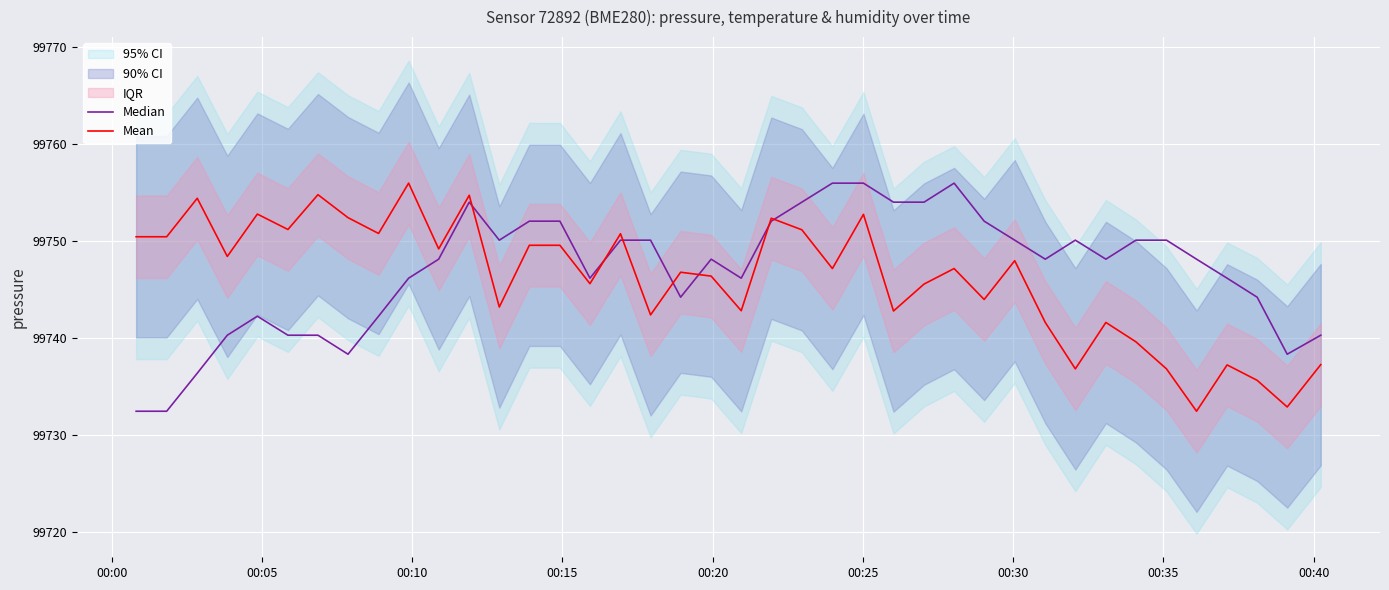

Reading left to right, list all the values displayed in this chart.

Median: 99732.5	99732.5	99736.4	99740.3	99742.3	99740.3	99740.3	99738.4	99742.3	99746.2	99748.2	99754.0	99750.1	99752.1	99752.1	99746.2	99750.1	99750.1	99744.2	99748.2	99746.2	99752.1	99754.0	99756.0	99756.0	99754.0	99754.0	99756.0	99752.1	99750.1	99748.2	99750.1	99748.2	99750.1	99750.1	99748.2	99746.2	99744.2	99738.4	99740.3
Mean: 99750.5	99750.5	99754.4	99748.4	99752.8	99751.2	99754.8	99752.4	99750.8	99756.0	99749.2	99754.8	99743.2	99749.6	99749.6	99745.6	99750.8	99742.4	99746.8	99746.4	99742.8	99752.4	99751.2	99747.2	99752.8	99742.8	99745.6	99747.2	99744.0	99748.0	99741.6	99736.8	99741.6	99739.6	99736.8	99732.5	99737.2	99735.7	99732.9	99737.3